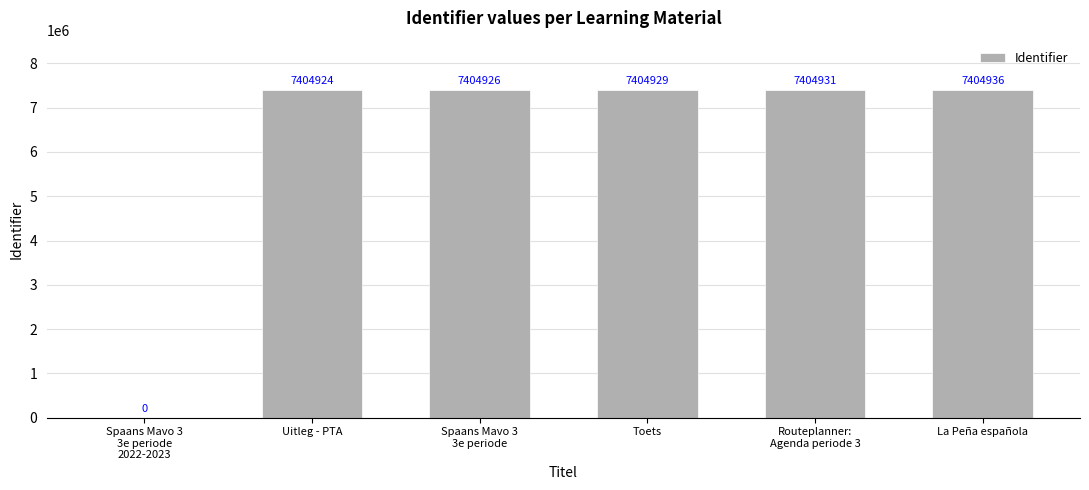

What is the maximum value shown in the chart?

7404936